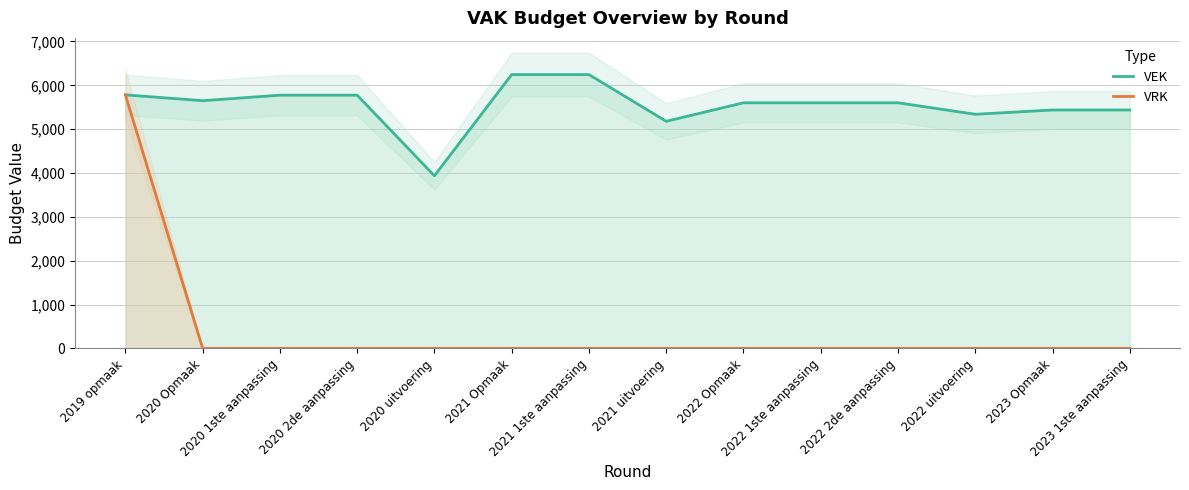

Which category has the highest value in the VRK series?

2019 opmaak